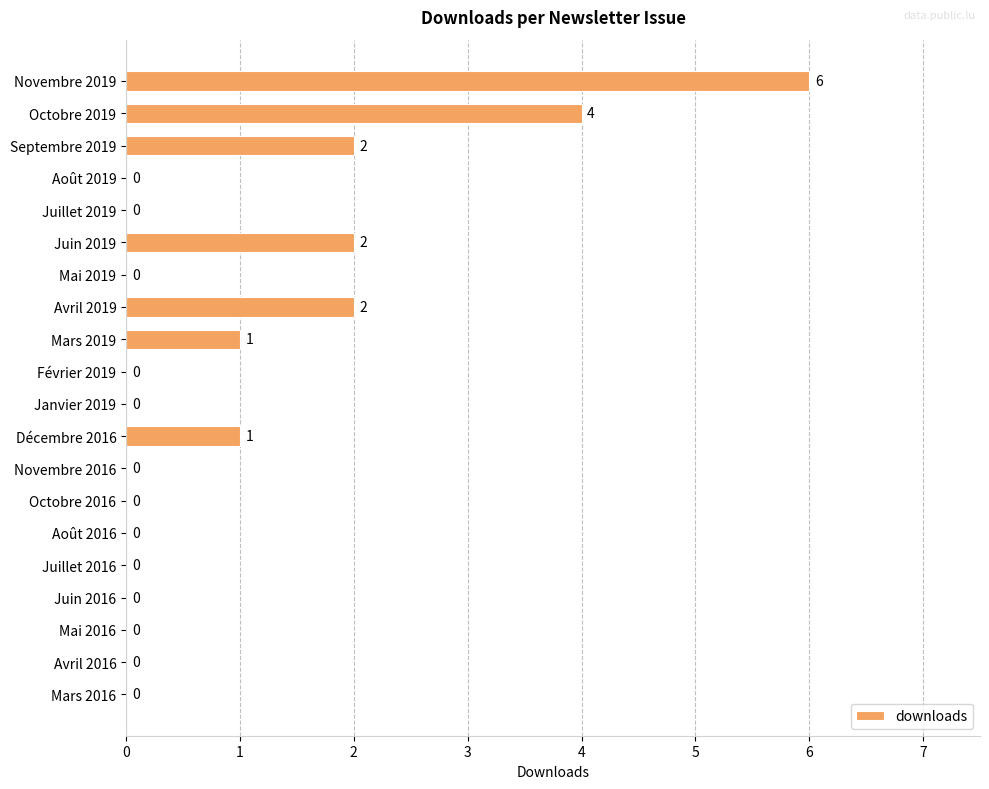

True or false: the data shows -2 at Mars 2016.

False